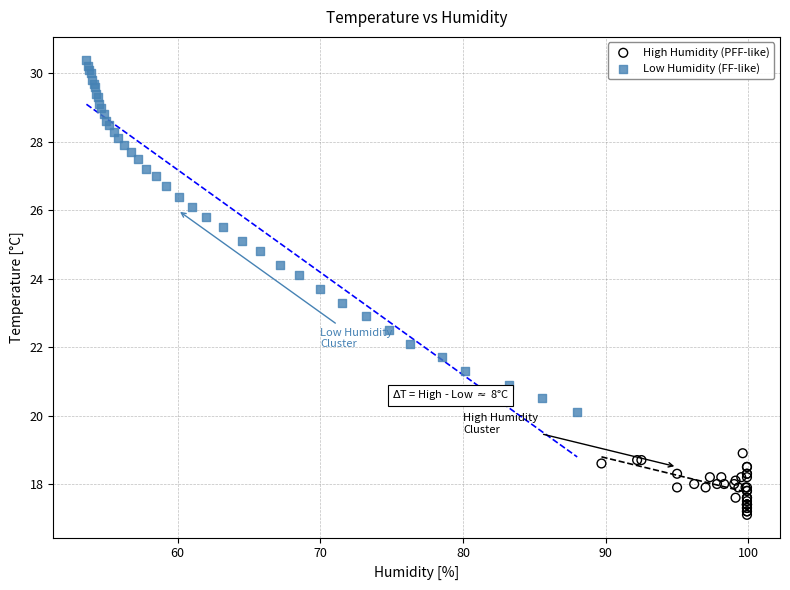

Which series has the widest spread of Y values?

Low Humidity (FF-like)